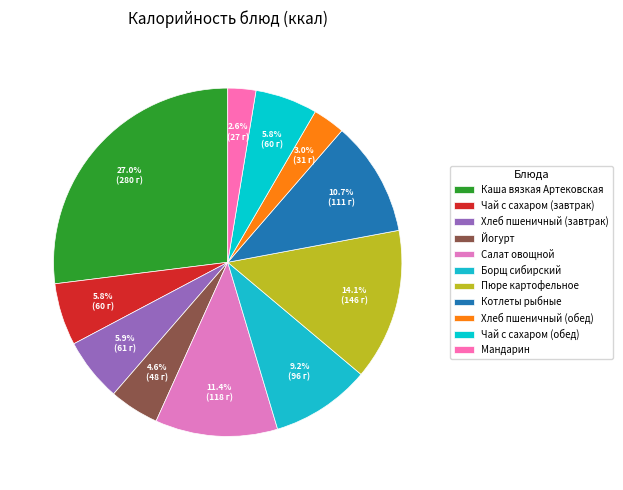

To the nearest percent, what portion does Пюре картофельное represent?

14%